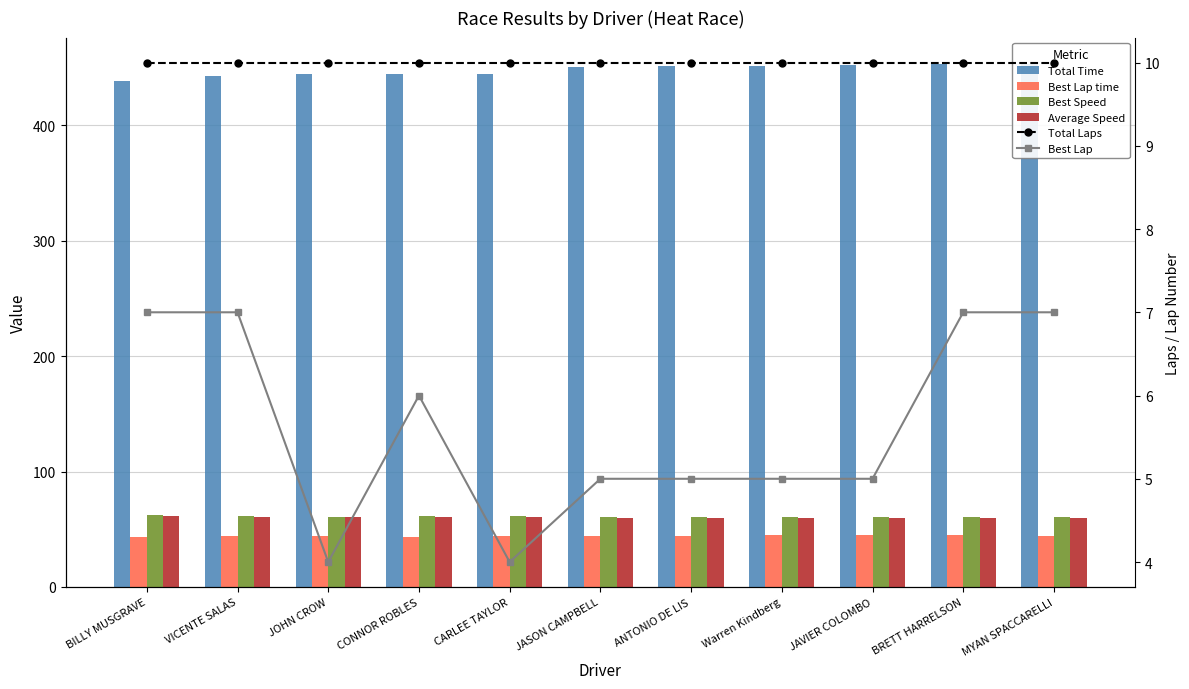

What is the label of the 8th bar from the left?

Warren Kindberg